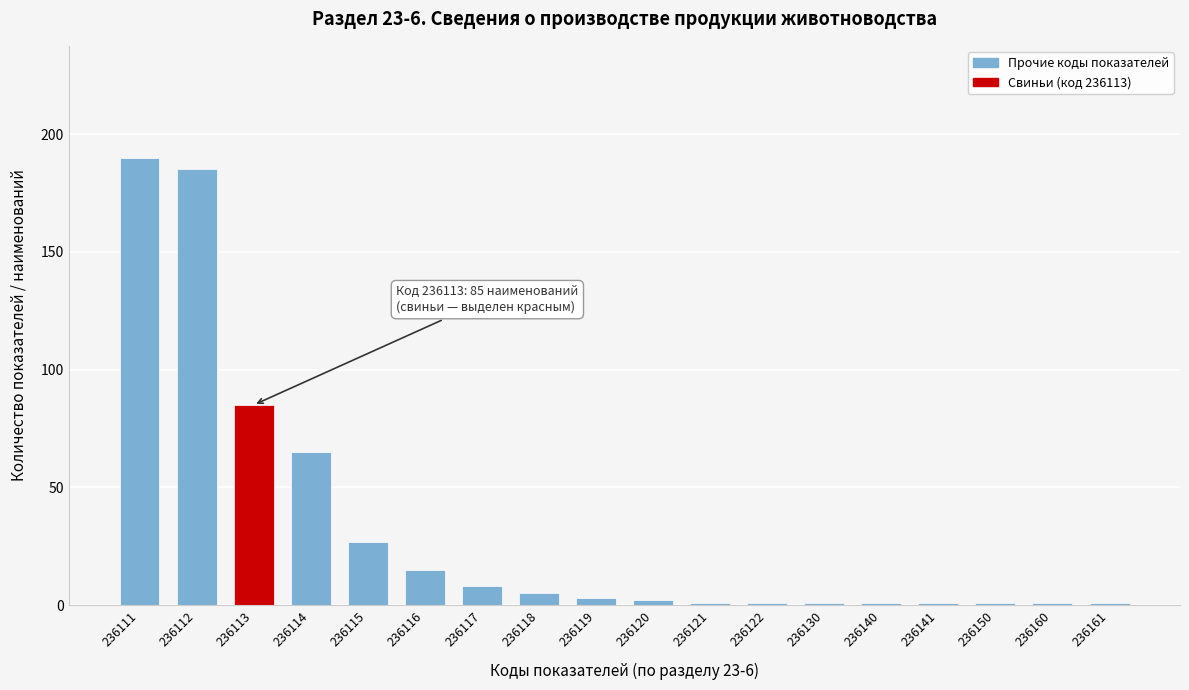

Reading left to right, what are all the values shown in this chart?

236111=190	236112=185	236113=85	236114=65	236115=27	236116=15	236117=8	236118=5	236119=3	236120=2	236121=1	236122=1	236130=1	236140=1	236141=1	236150=1	236160=1	236161=1